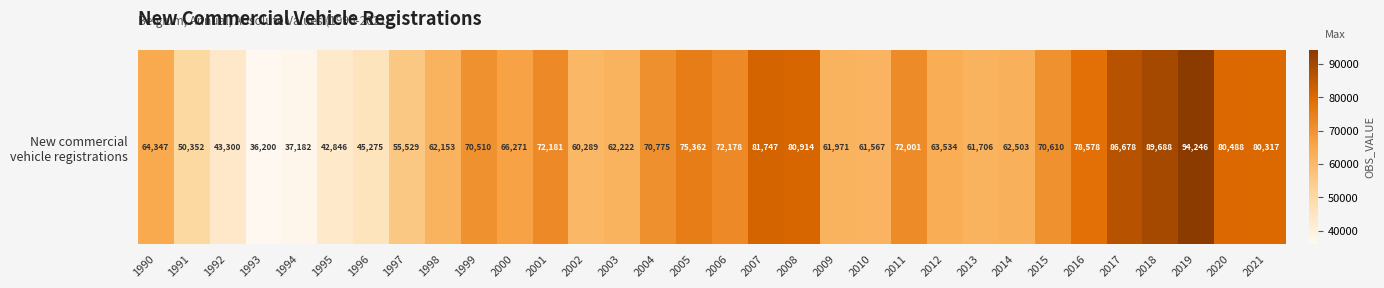

Reading left to right, transcribe all the data shown in this chart.

1990=64347	1991=50352	1992=43300	1993=36200	1994=37182	1995=42846	1996=45275	1997=55529	1998=62153	1999=70510	2000=66271	2001=72181	2002=60289	2003=62222	2004=70775	2005=75362	2006=72178	2007=81747	2008=80914	2009=61971	2010=61567	2011=72001	2012=63534	2013=61706	2014=62503	2015=70610	2016=78578	2017=86678	2018=89688	2019=94246	2020=80488	2021=80317